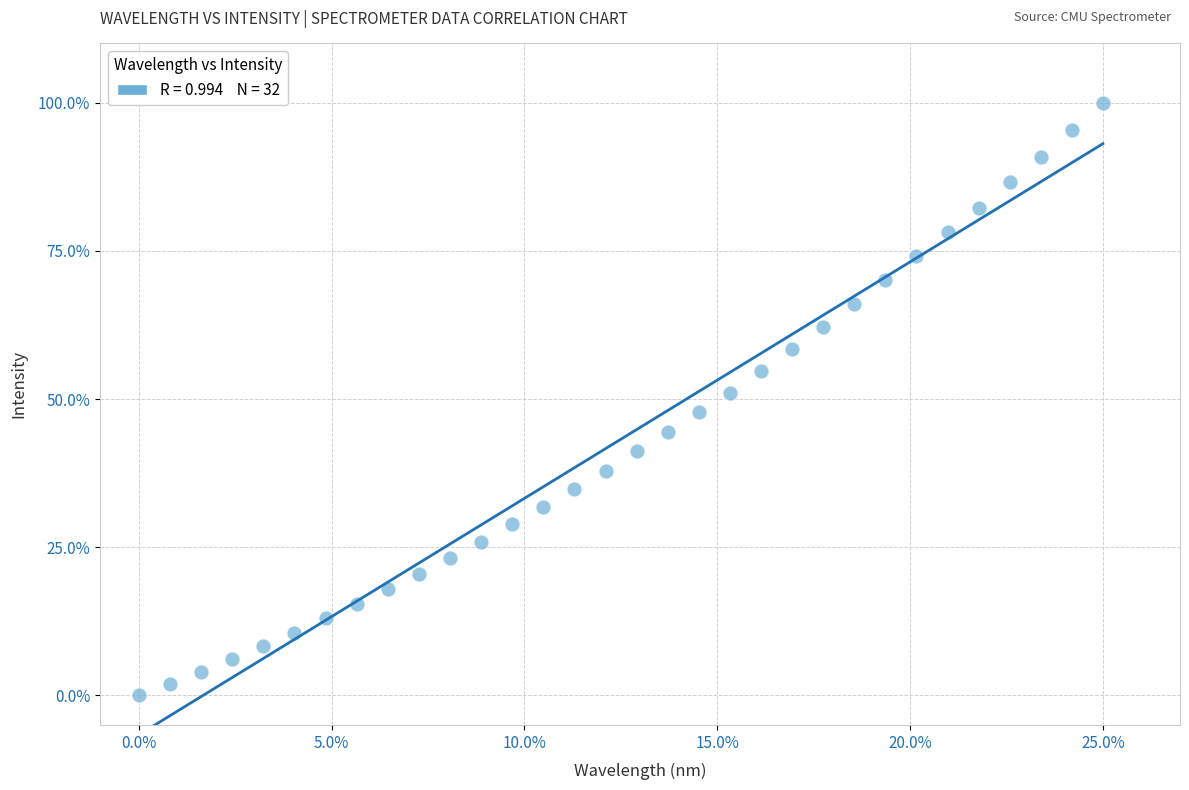

What is the range of X values (max minus min)?

25.0